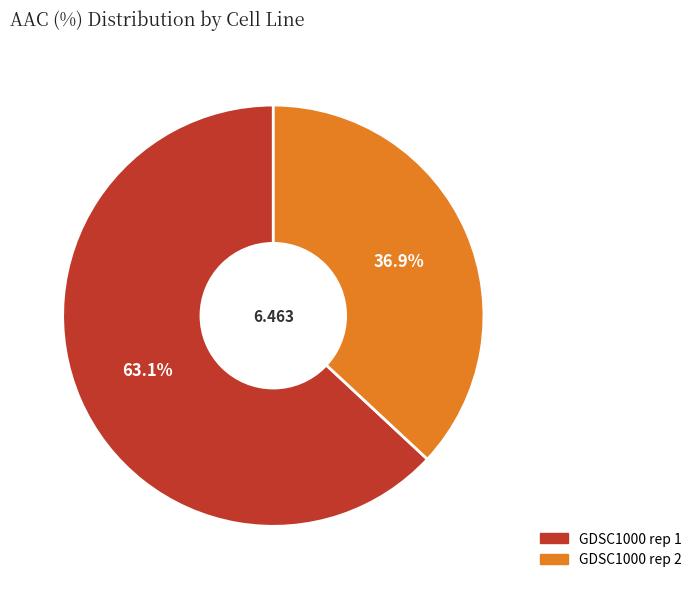

Is there any slice that represents more than half of the pie?

Yes